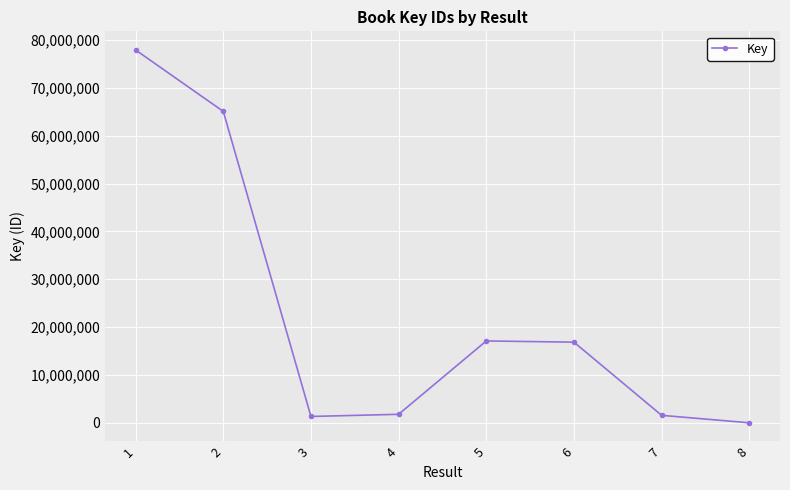

What is the sum of all values?

181672989